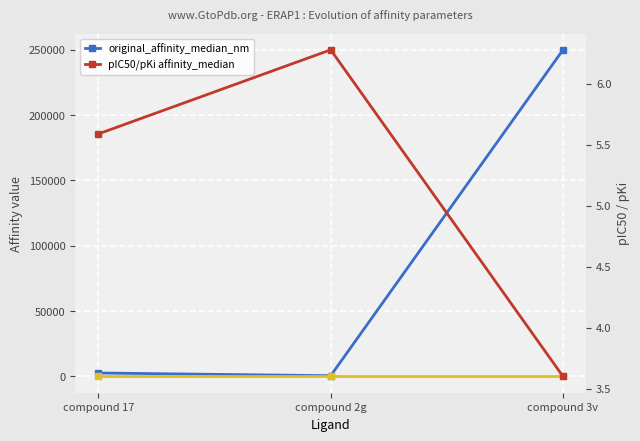

What is the label of the 2nd point from the left?

compound 2g